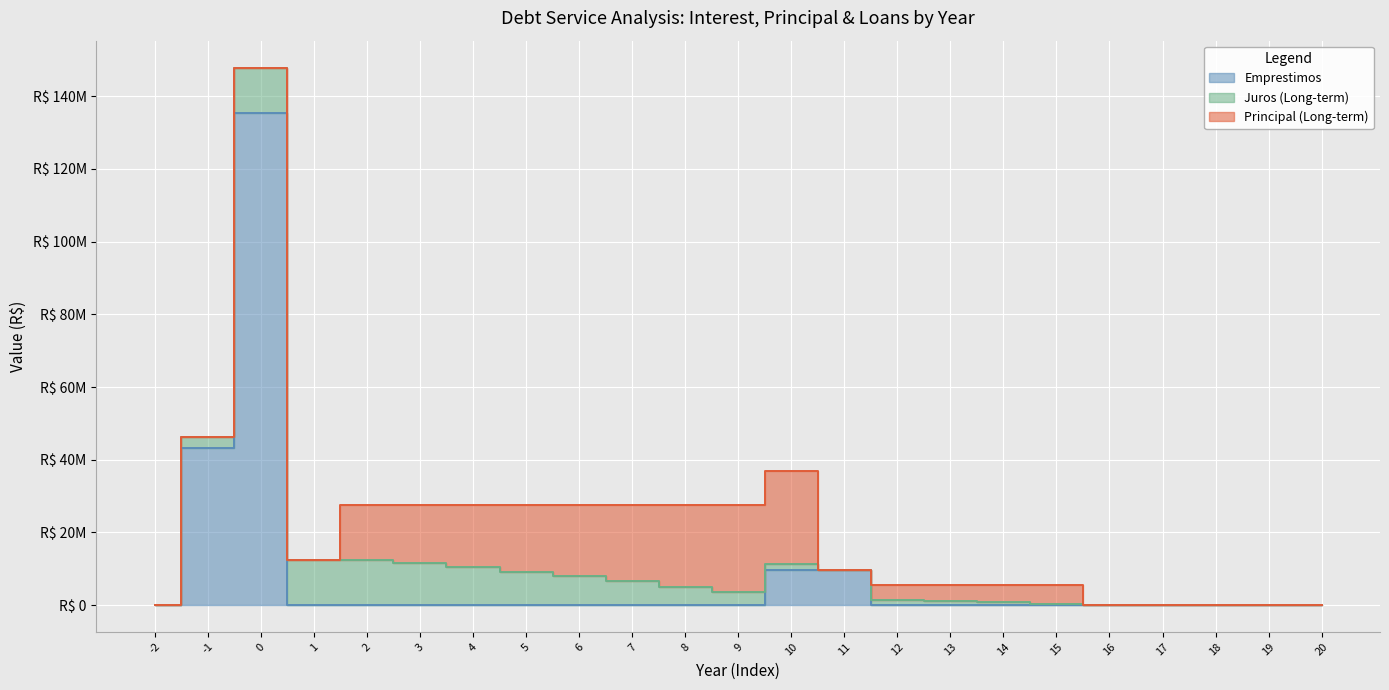

Is it true that Emprestimos equals 0.0 at 14?

True